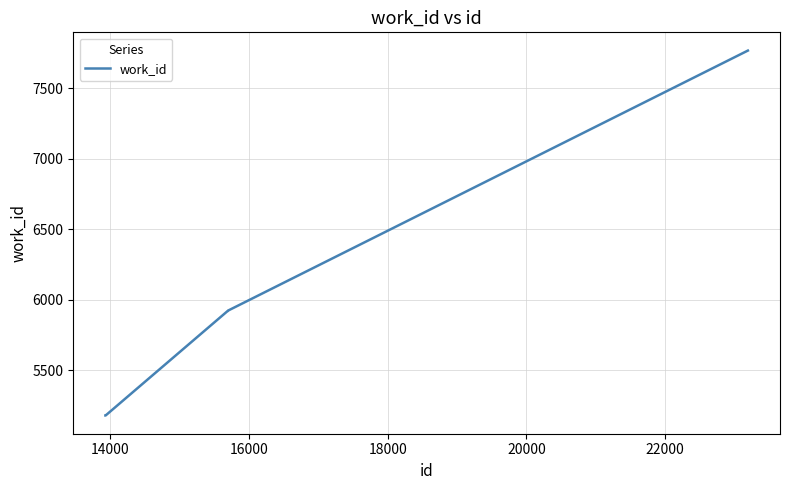

What is the smallest value displayed?

5178